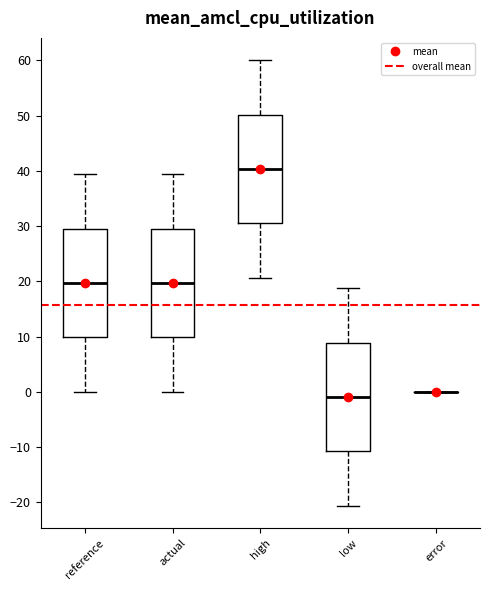

Reading left to right, transcribe this box plot: for each box, give where its median line is, the range the box spans, and where its two whiskers end, as read against the y-axis. The values are not printed on the chart, so give them approximately, as read against the axis.

reference: median 20, box 10 to 30, whiskers 0 to 39
actual: median 20, box 10 to 30, whiskers 0 to 39
high: median 40, box 30 to 50, whiskers 21 to 60
low: median -1, box -11 to 9, whiskers -21 to 19
error: box collapsed to a line at 0, whiskers 0 to 0